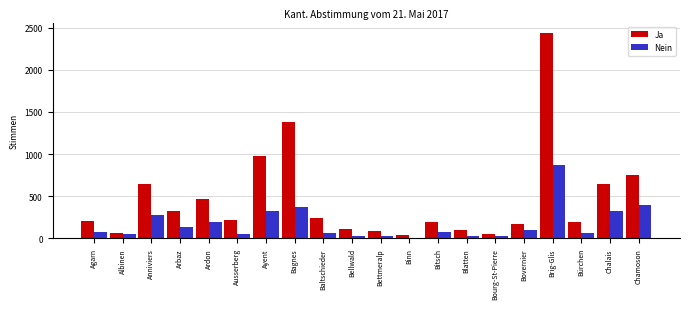

What is the total value across all series at Brig-Glis?

3315